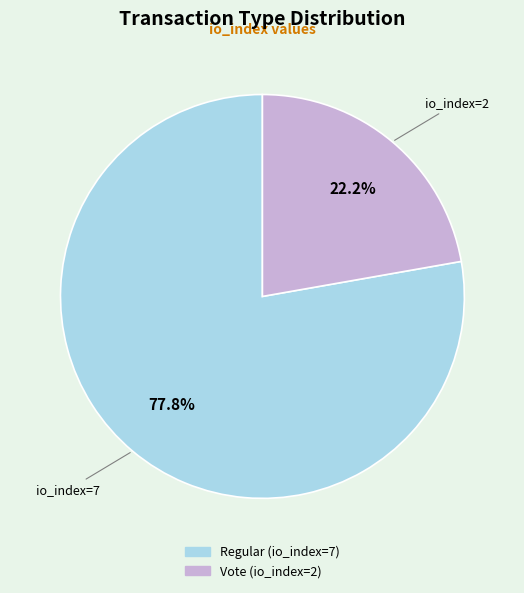

Approximately how many times larger is the value at Vote (io_index=2) compared to Regular (io_index=7)?

0.3